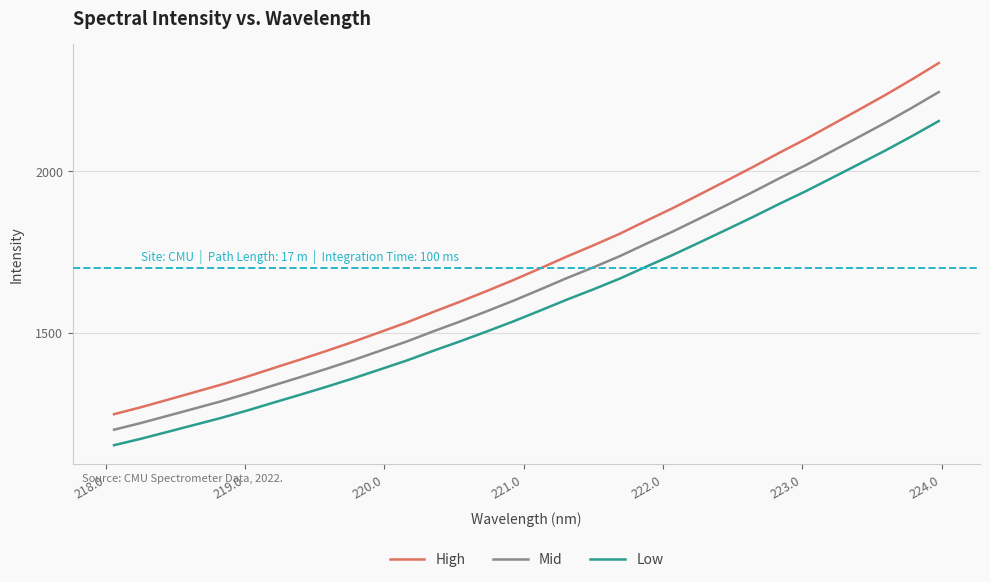

Rank the series by their average value, from highest to lowest.

High, Mid, Low